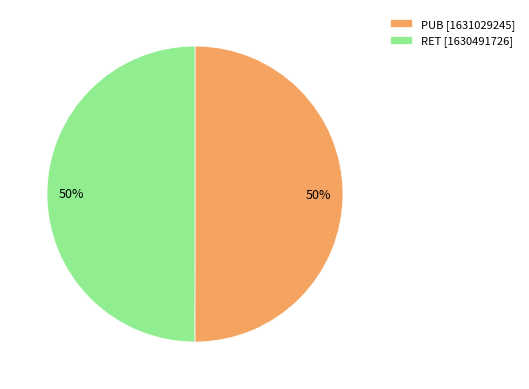

Approximately how many times larger is the value at PUB compared to RET?

1.0